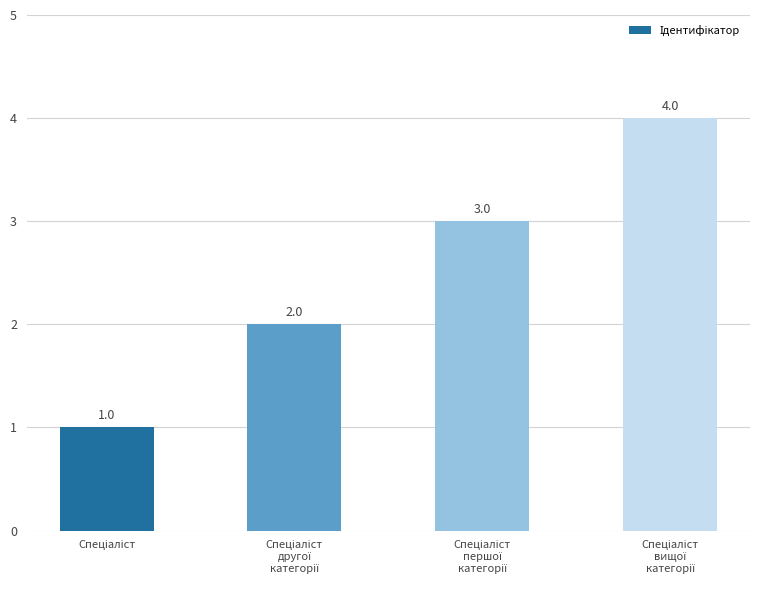

Reading left to right, transcribe all the data shown in this chart.

1	2	3	4